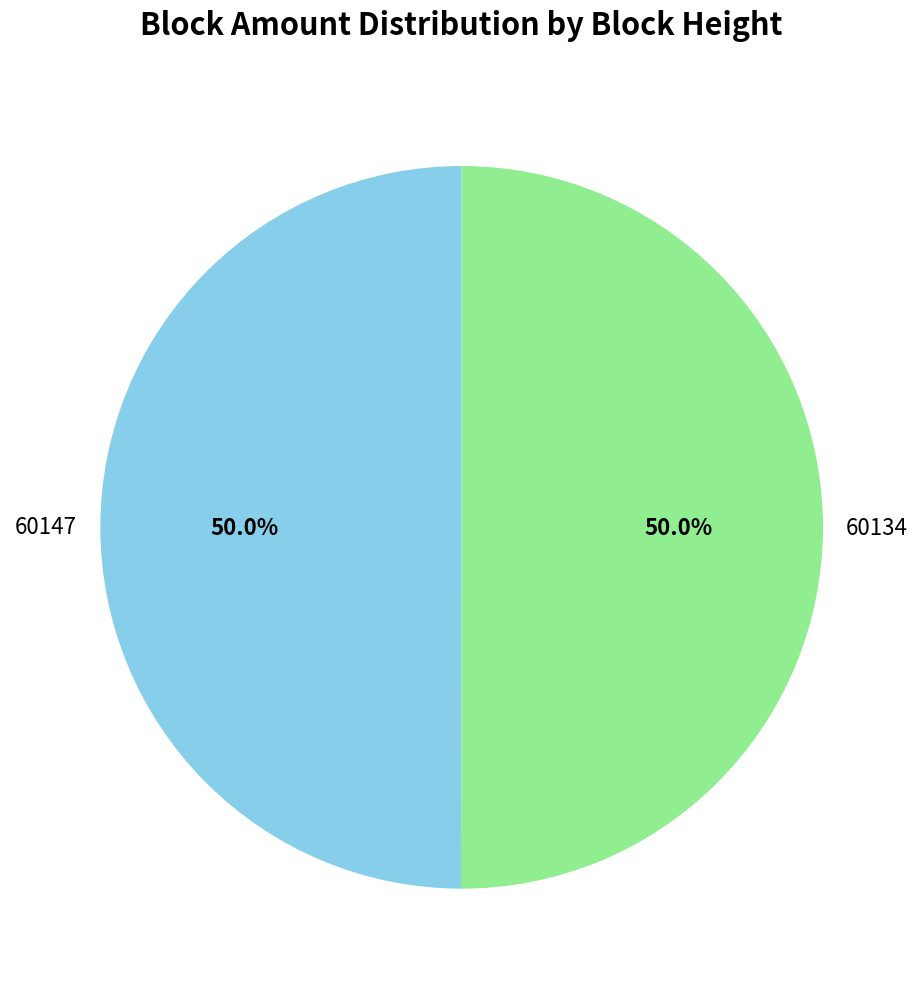

What is the total percentage of 60134 and 60147?

100.0%